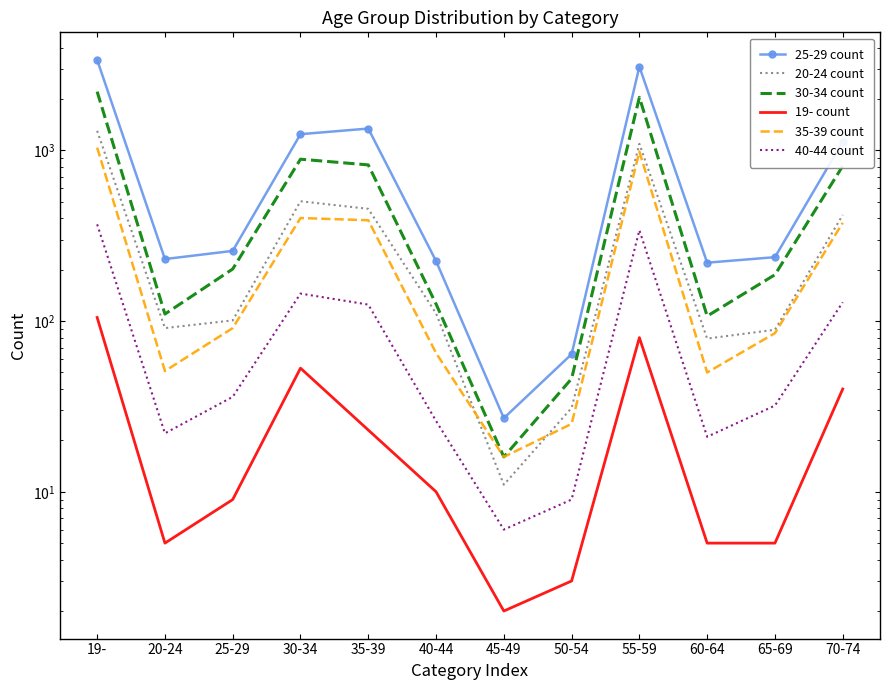

True or false: 20-24 count and 40-44 count intersect in this chart.

False